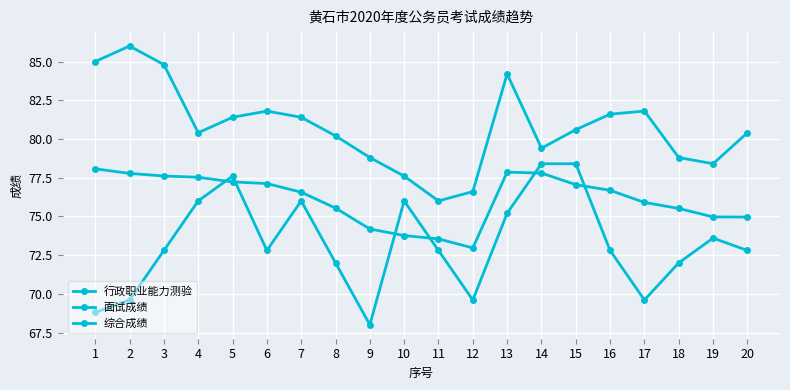

What is the value of the 面试成绩 point at the 11th from the left?

76.0